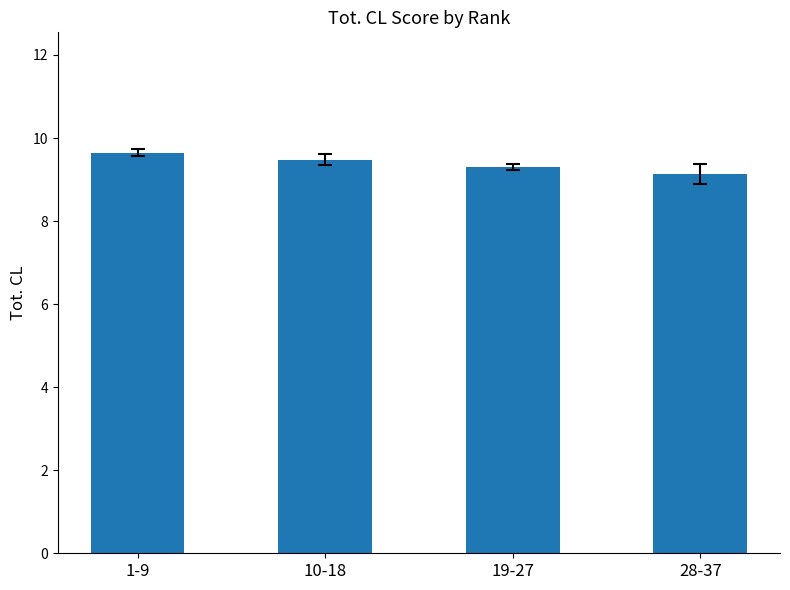

What position from the right is 19-27?

2